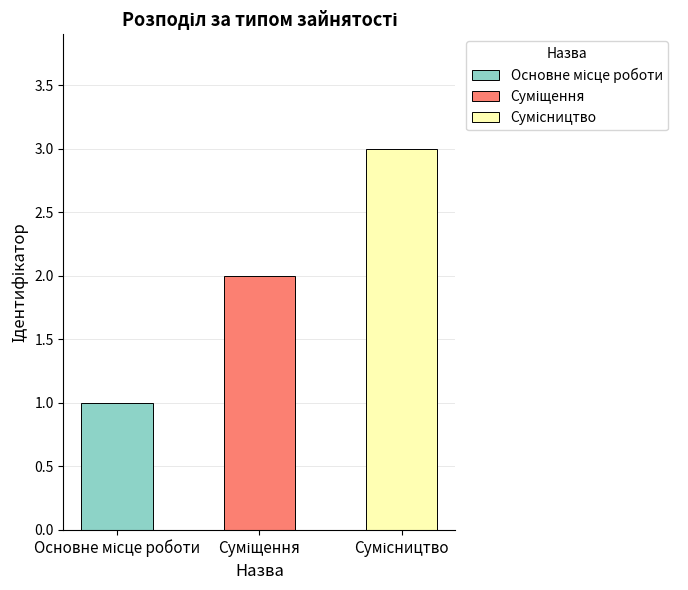

Where does the data first go above 2?

Сумісництво